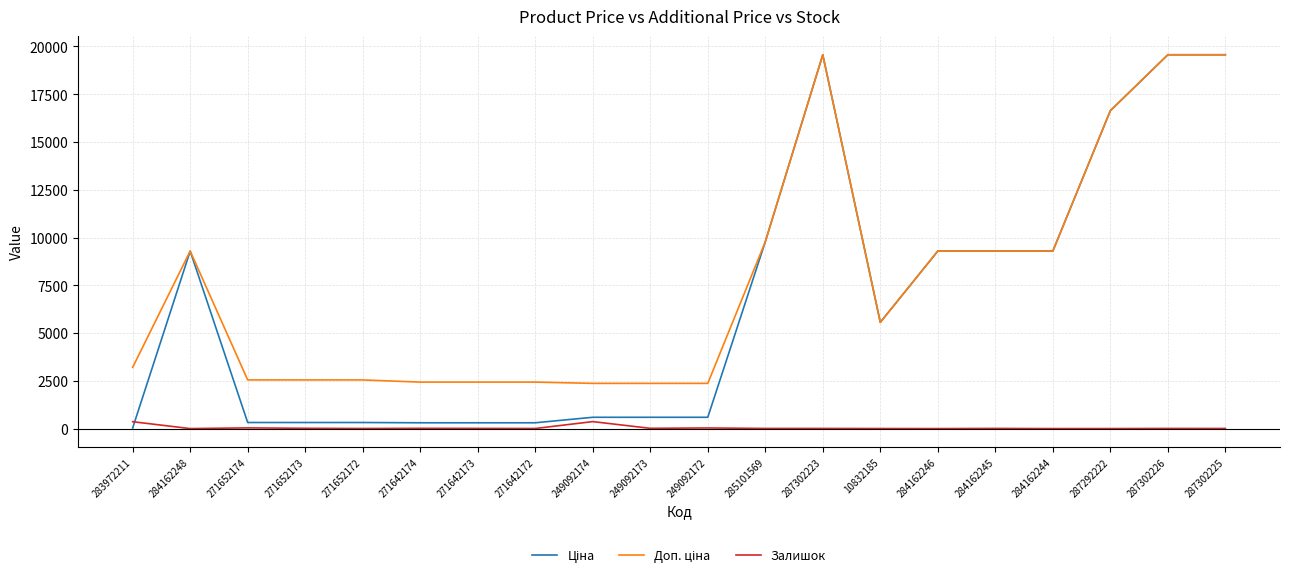

True or false: Залишок has a value of 5.0 at 271642172.

True